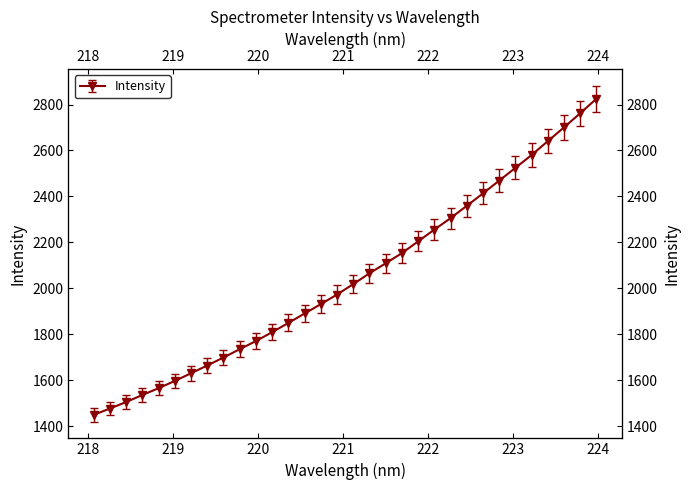

How many data points are less than 2017?

16